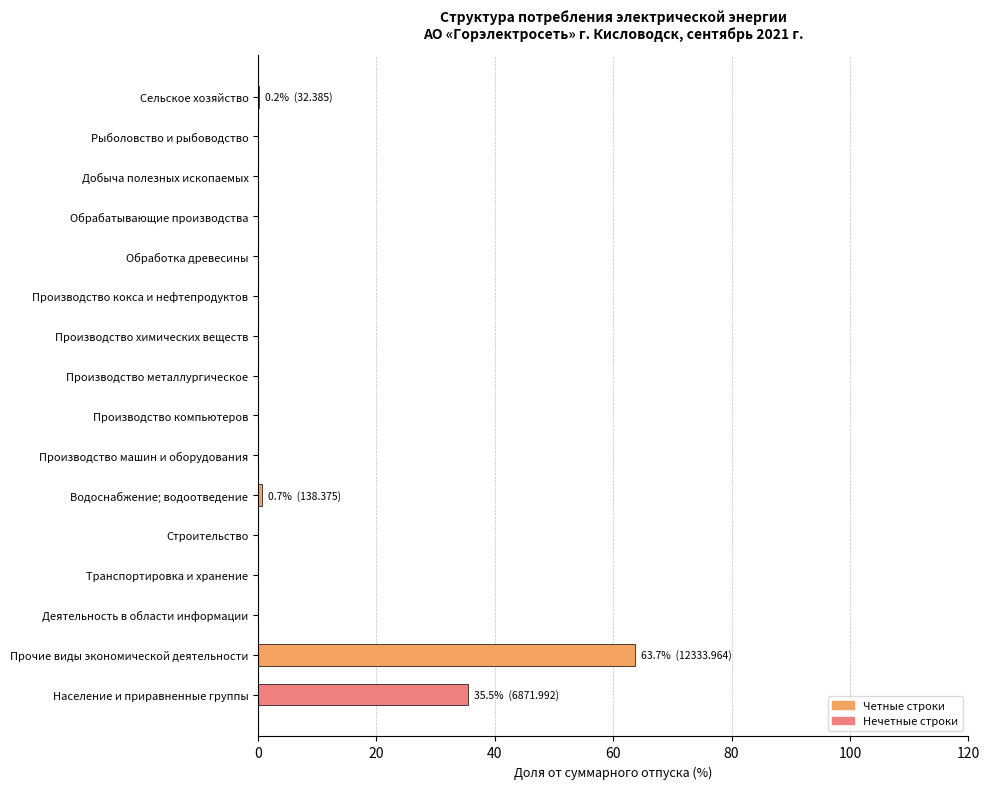

At which label is the value closest to 31?

Население и приравненные группы